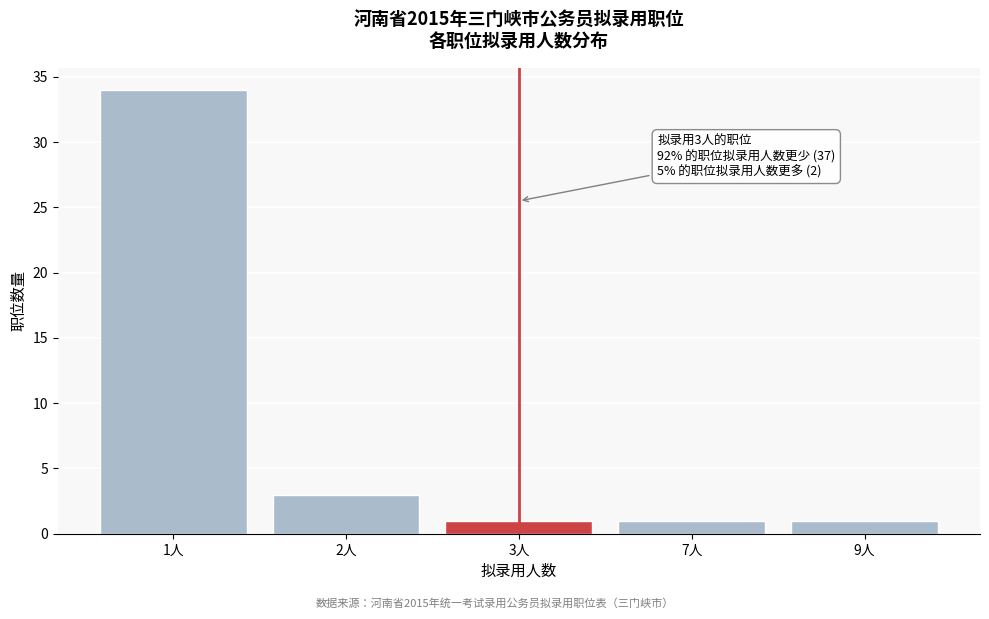

Reading left to right, extract all data points from this chart.

34	3	1	1	1